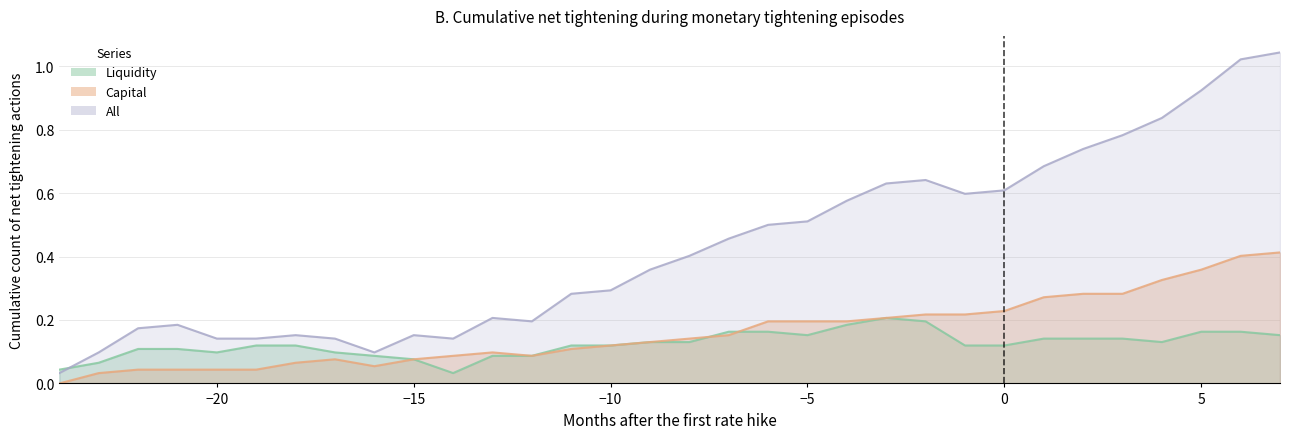

Read the All value at -6.

0.5